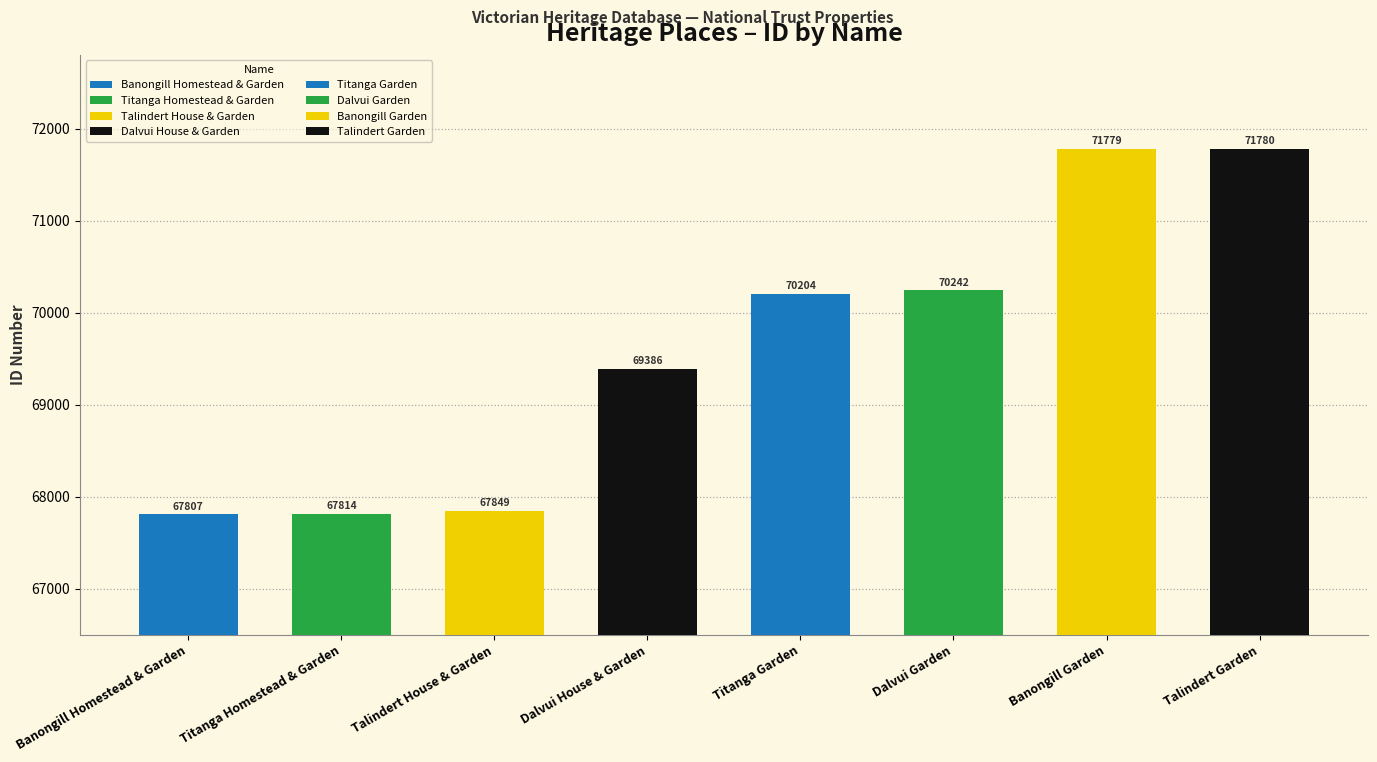

Does the chart contain stacked bars?

No